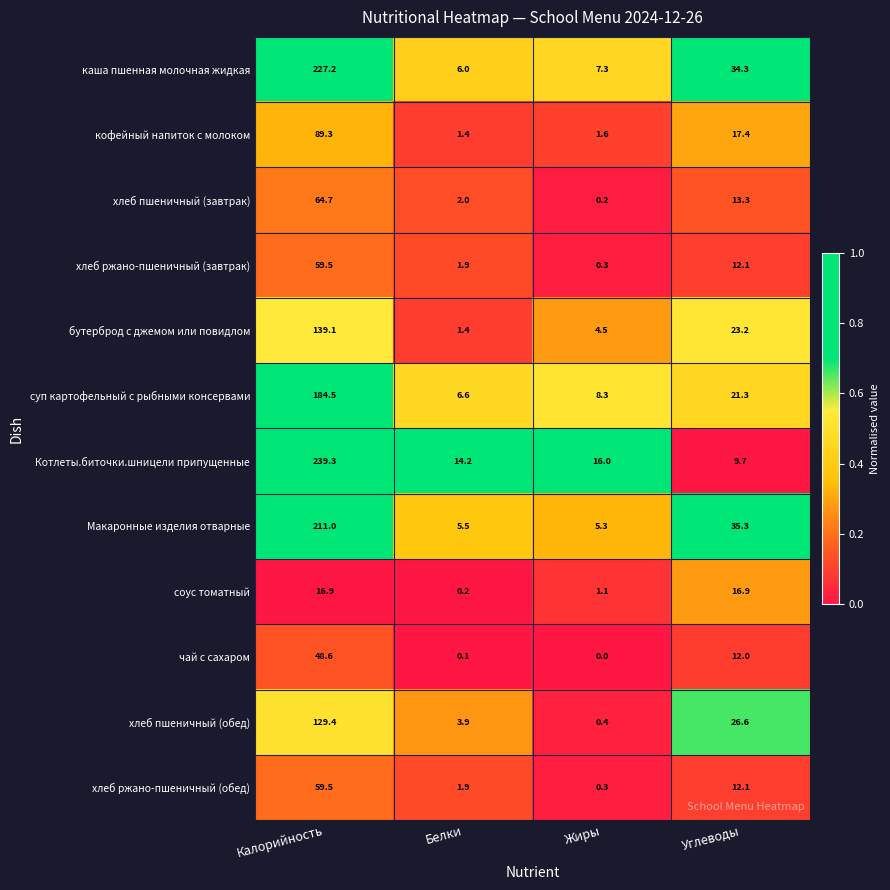

List the labels in order of каша пшенная молочная жидкая value, largest first.

Калорийность, Углеводы, Жиры, Белки